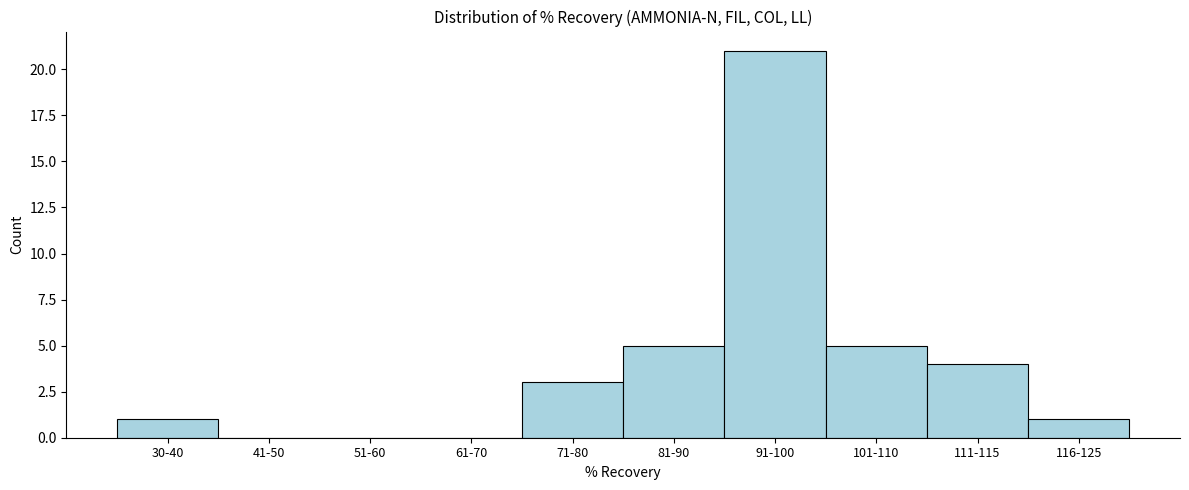

Reading right to left, list all the values displayed in this chart.

116-125=1	111-115=4	101-110=5	91-100=21	81-90=5	71-80=3	61-70=0	51-60=0	41-50=0	30-40=1